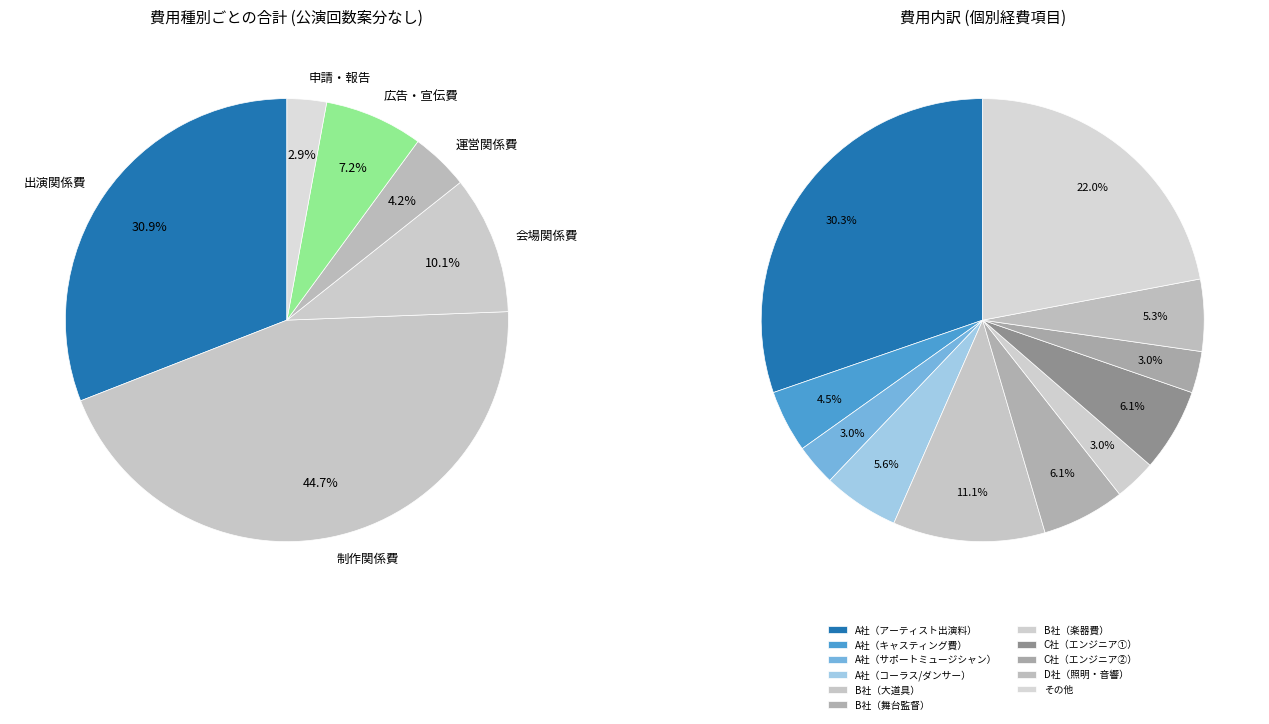

Approximately how many times larger is the value at 会場関係費 compared to 運営関係費?

2.4